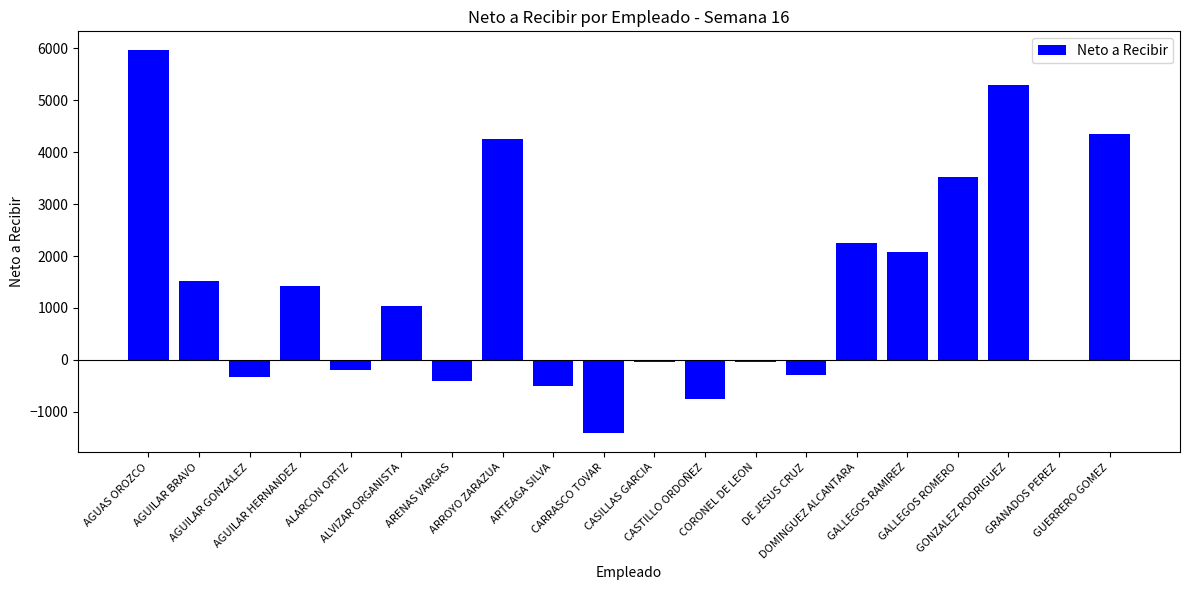

Approximately how many times larger is the value at GALLEGOS ROMERO compared to DOMINGUEZ ALCANTARA?

1.6